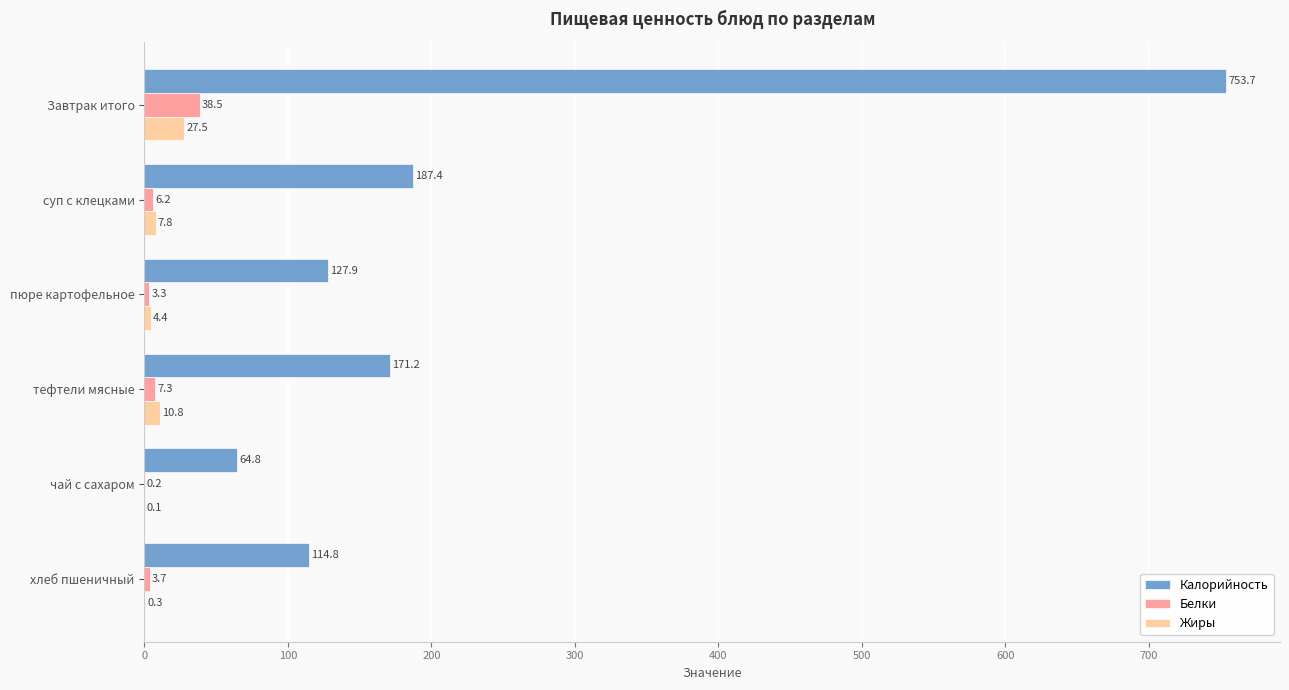

Which label corresponds to the largest value in the chart?

Завтрак итого